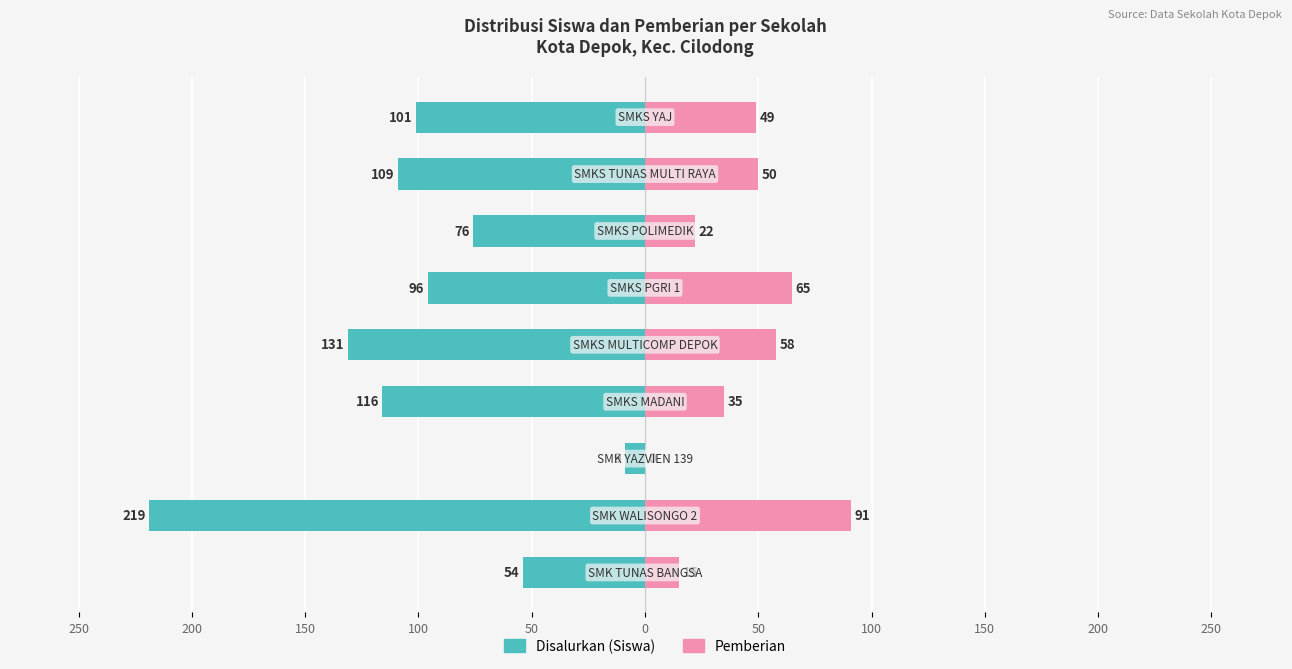

Reading right to left, extract all data points from this chart.

Disalurkan (Siswa): -101	-109	-76	-96	-131	-116	-9	-219	-54
Pemberian: 49	50	22	65	58	35	0	91	15